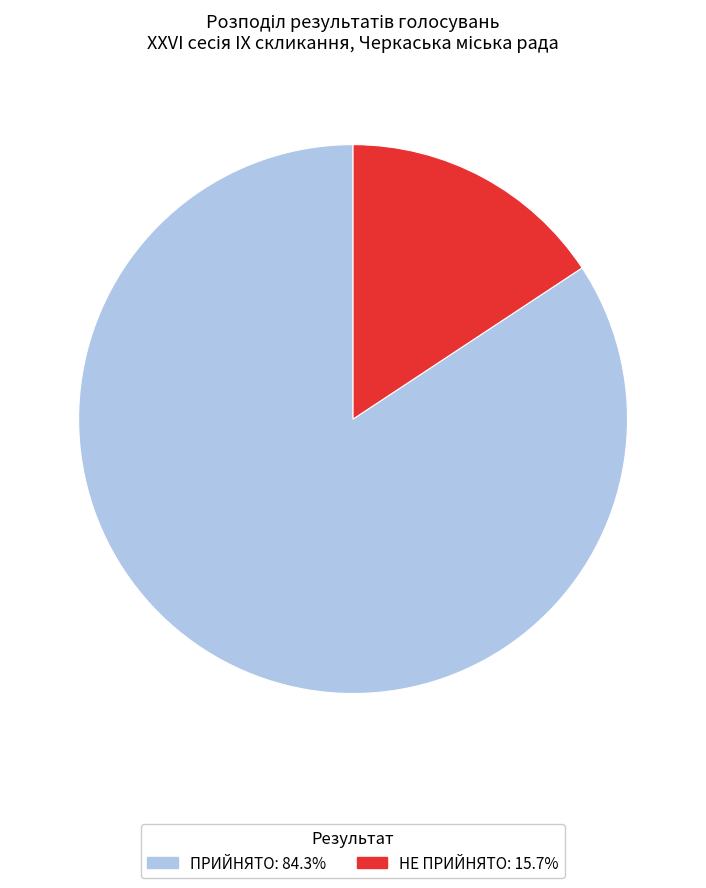

How many segments does this pie chart have?

2